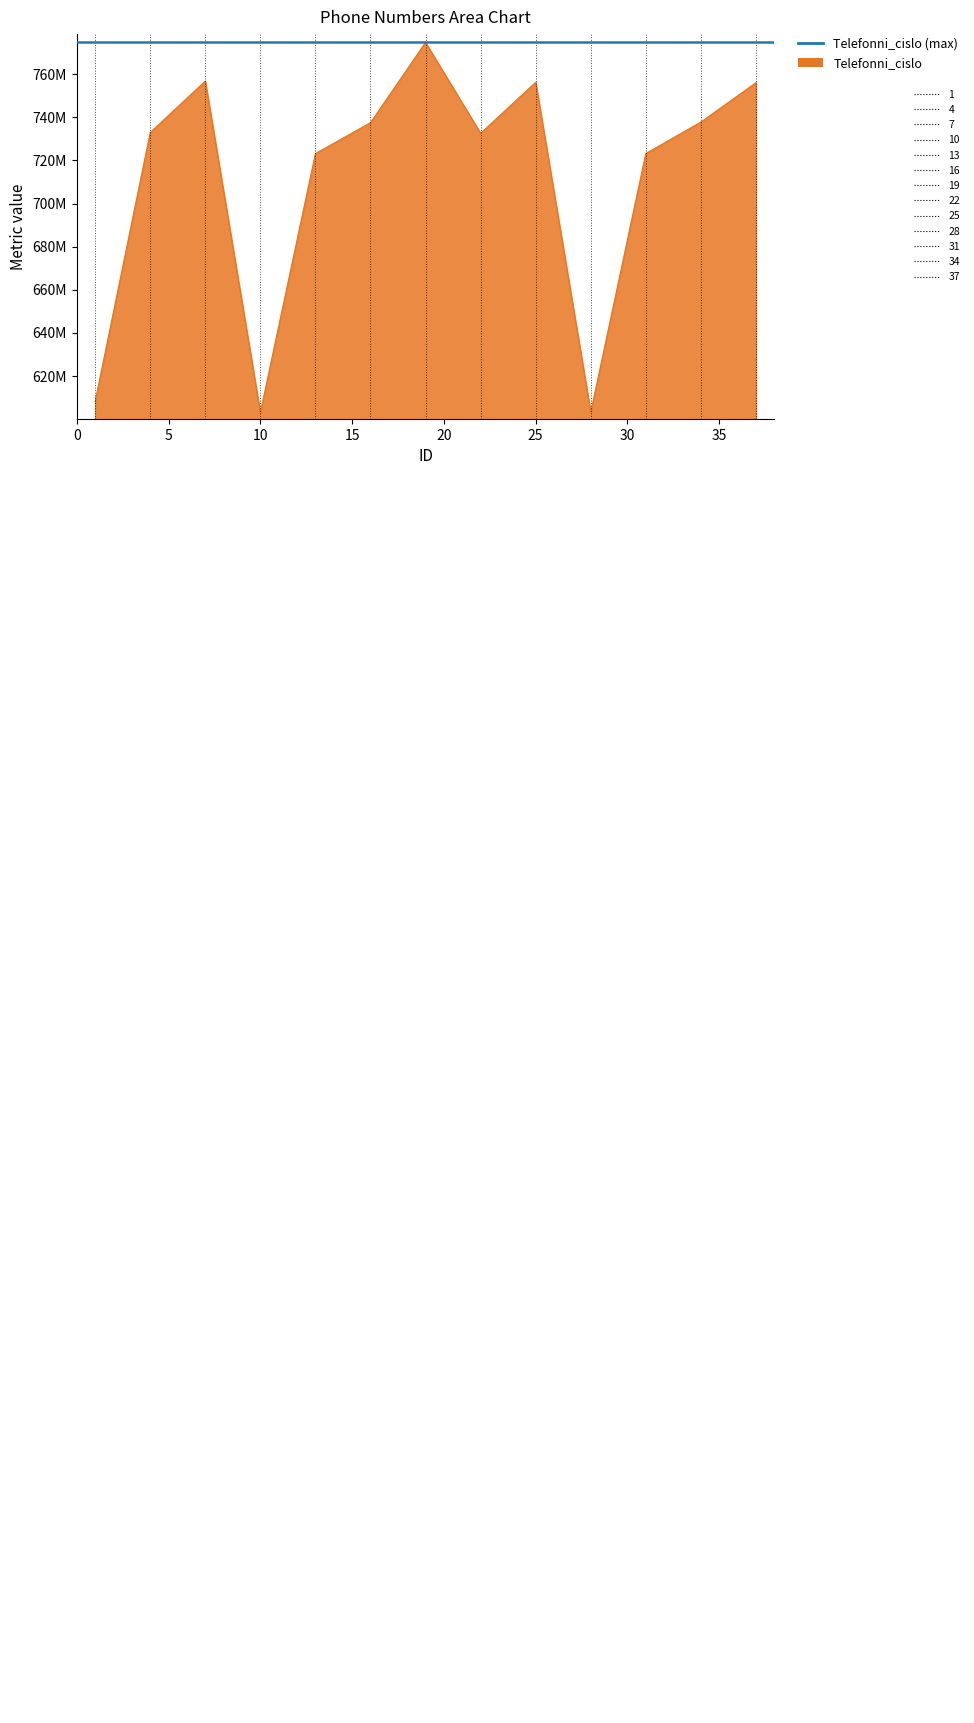

Count the number of data series in this chart.

1